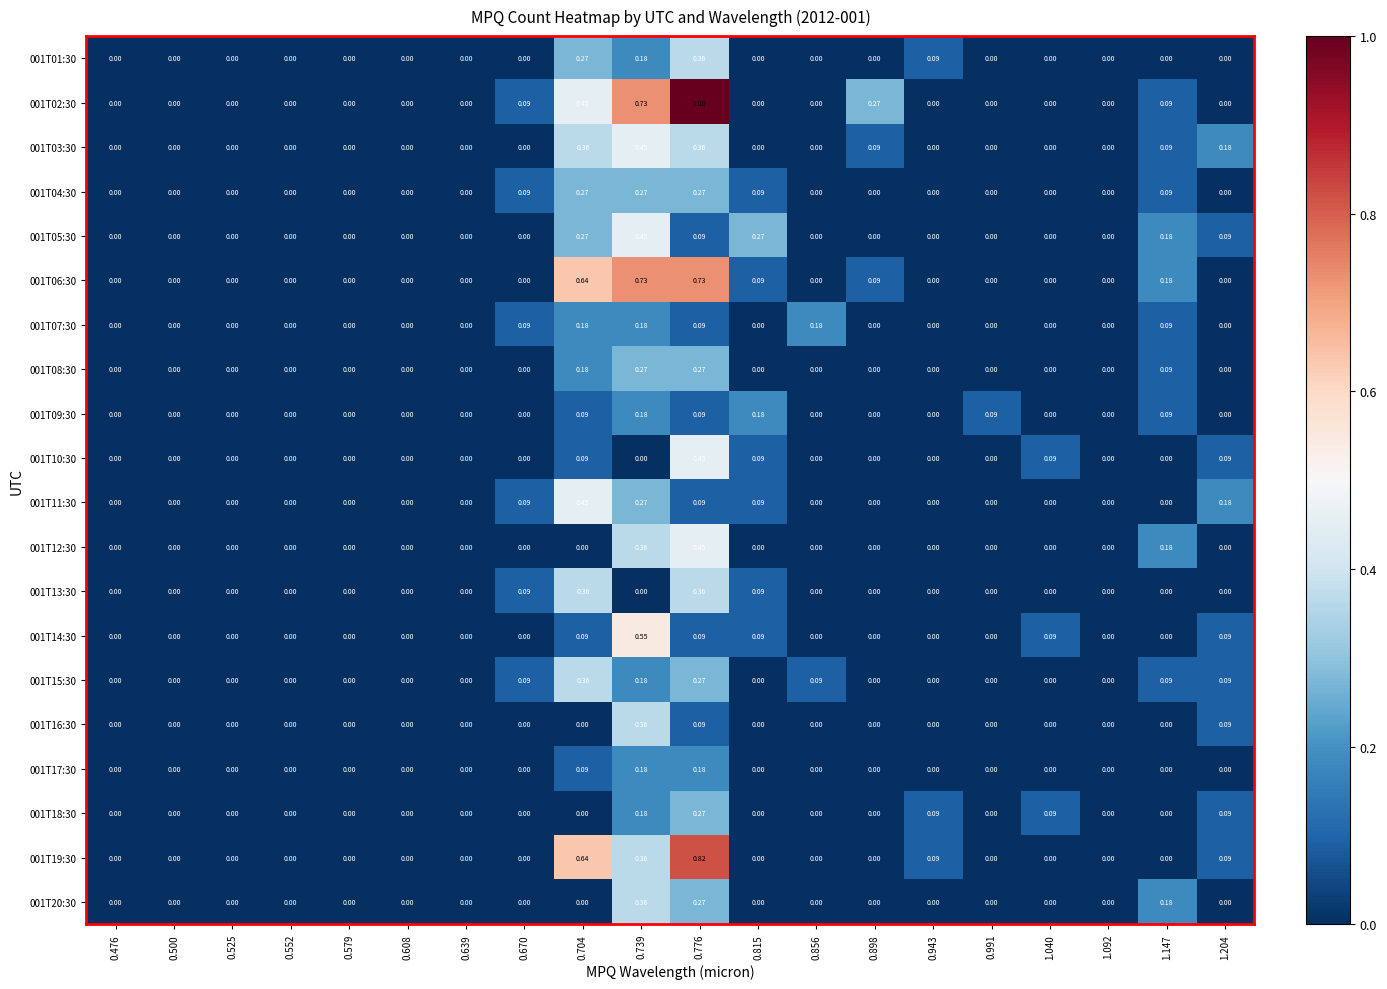

How many positive values does the 001T14:30 series have?

6